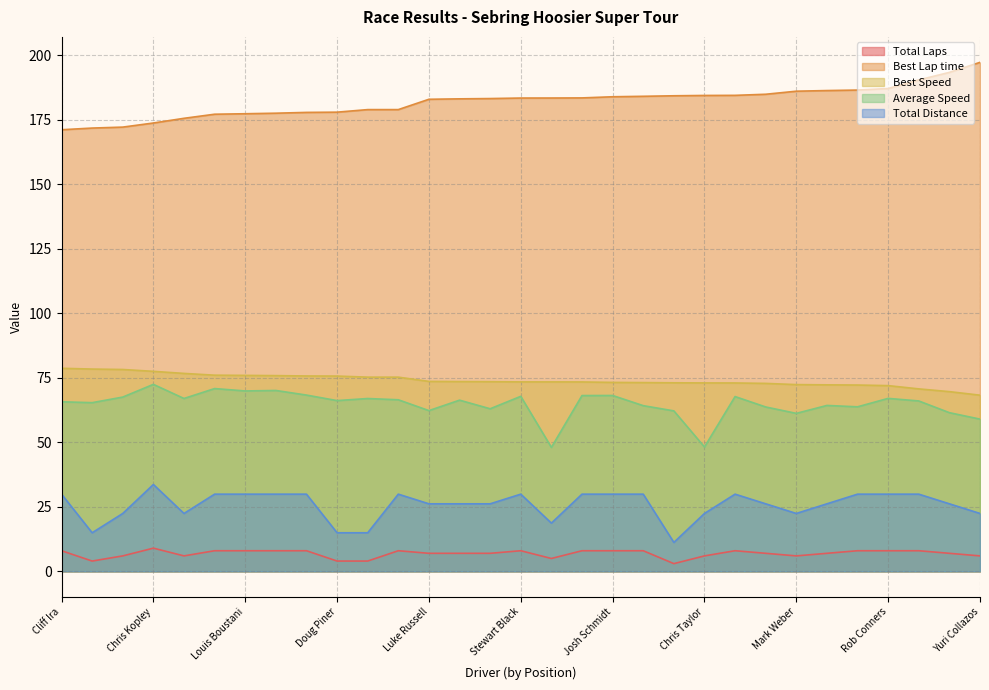

How many data points in Total Laps are above 7?

15